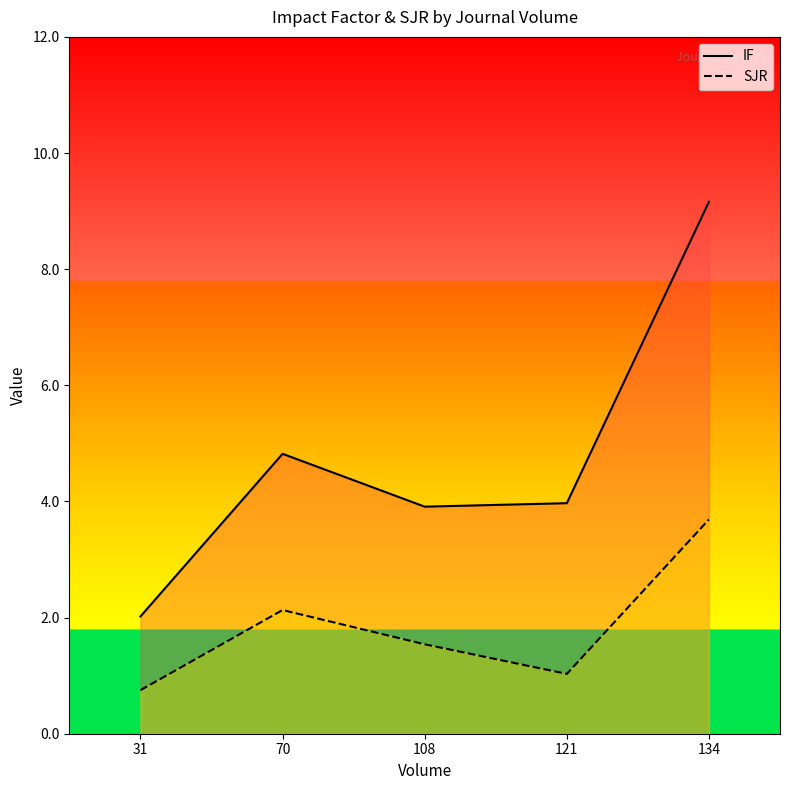

The IF series shows 1.4 at 31. True or false?

False